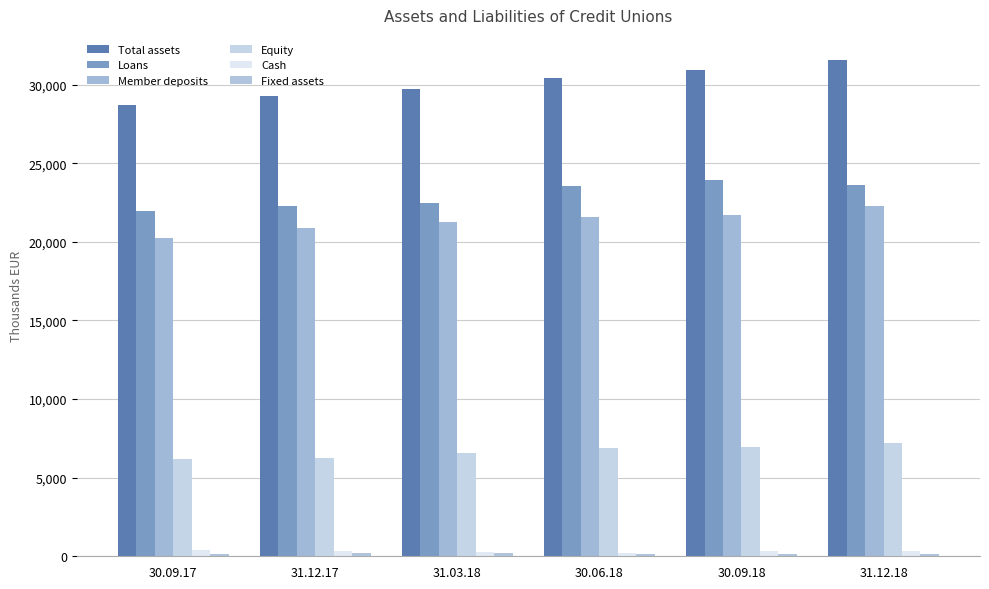

Reading right to left, list all the values displayed in this chart.

Total assets: 31578.7	30950.7	30437.3	29710.0	29273.1	28671.5
Loans: 23596.6	23907.1	23529.3	22469.0	22261.3	21931.9
Member deposits: 22289.0	21683.2	21574.8	21278.7	20876.1	20251.5
Equity: 7179.6	6977.2	6892.8	6590.5	6227.9	6190.2
Cash: 345.3	345.4	236.8	261.0	314.7	427.0
Fixed assets: 157.2	168.8	170.4	177.9	187.9	146.2